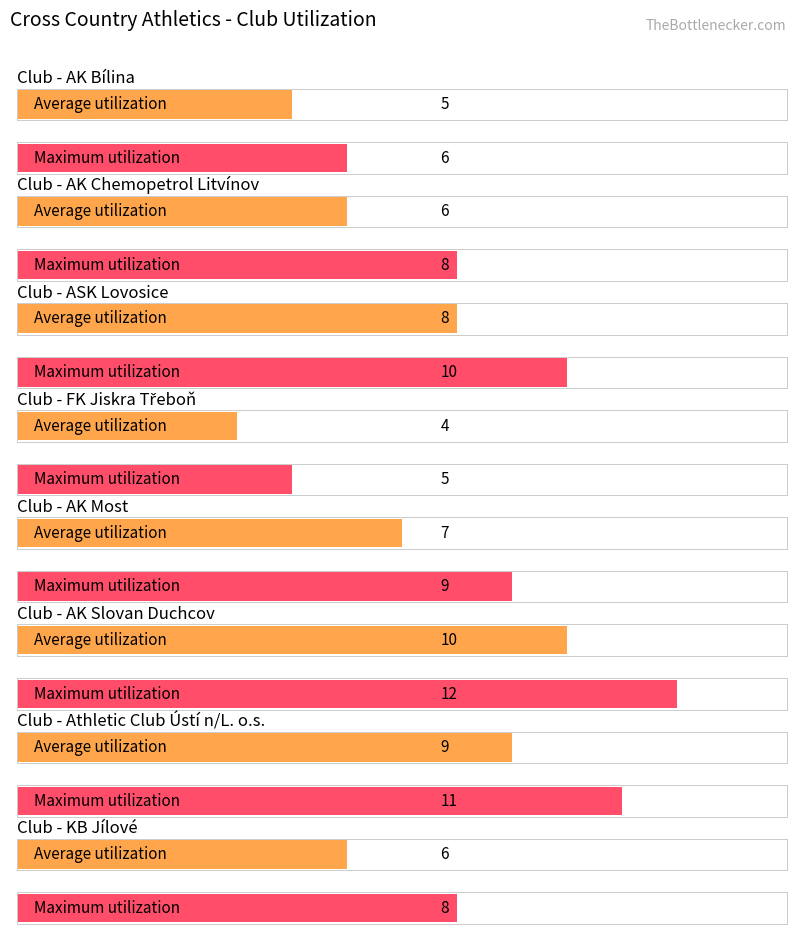

At which category is the sum across all series the highest?

AK Slovan Duchcov